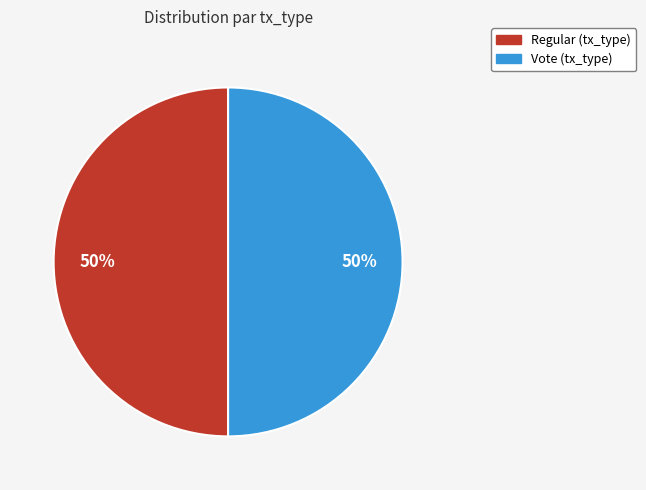

True or false: Vote accounts for 50% of the total.

True